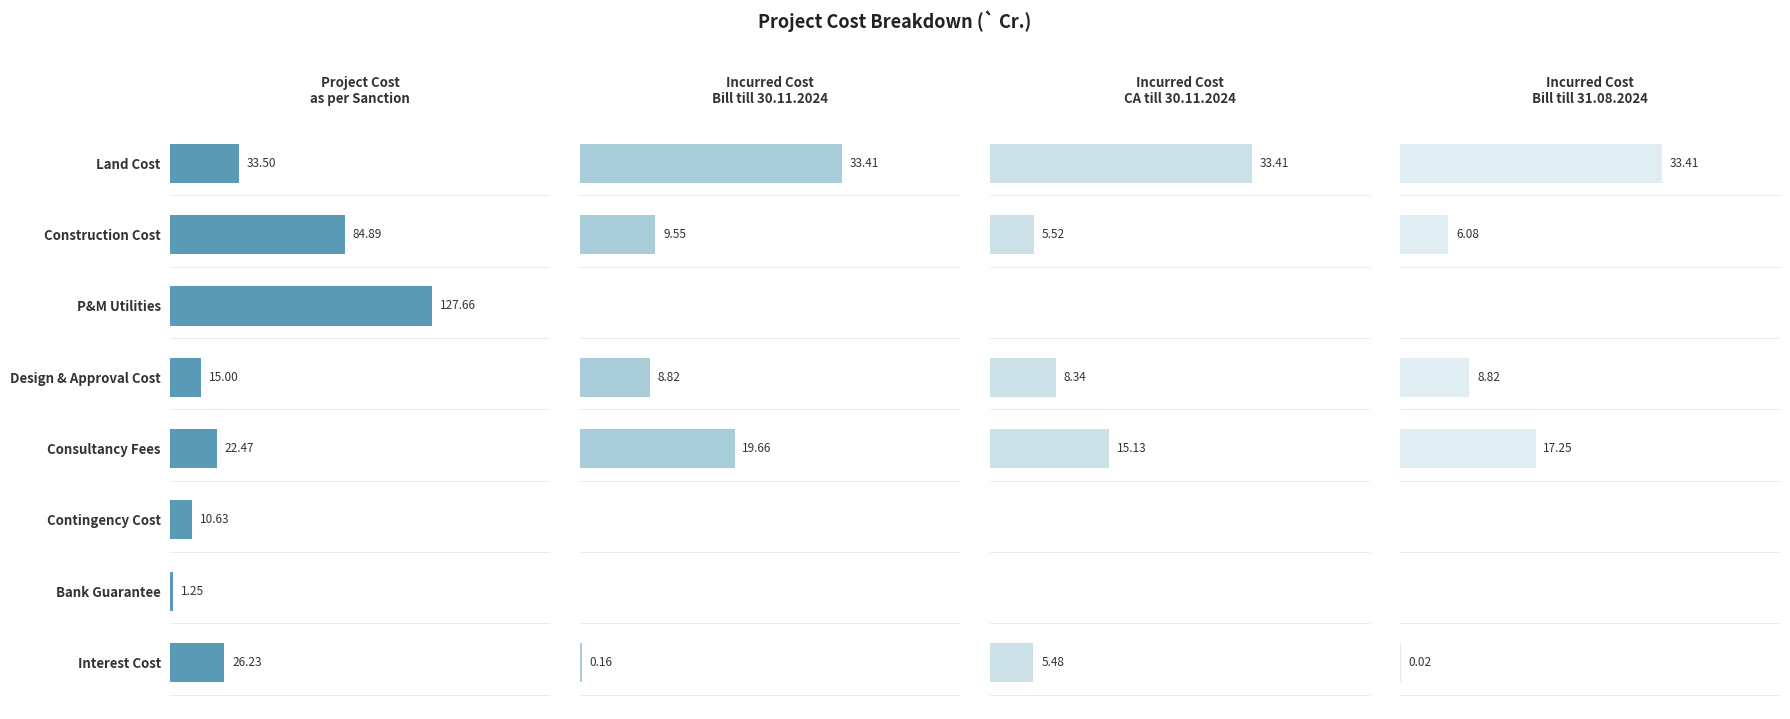

What is the label of the 8th bar from the left?

Interest Cost